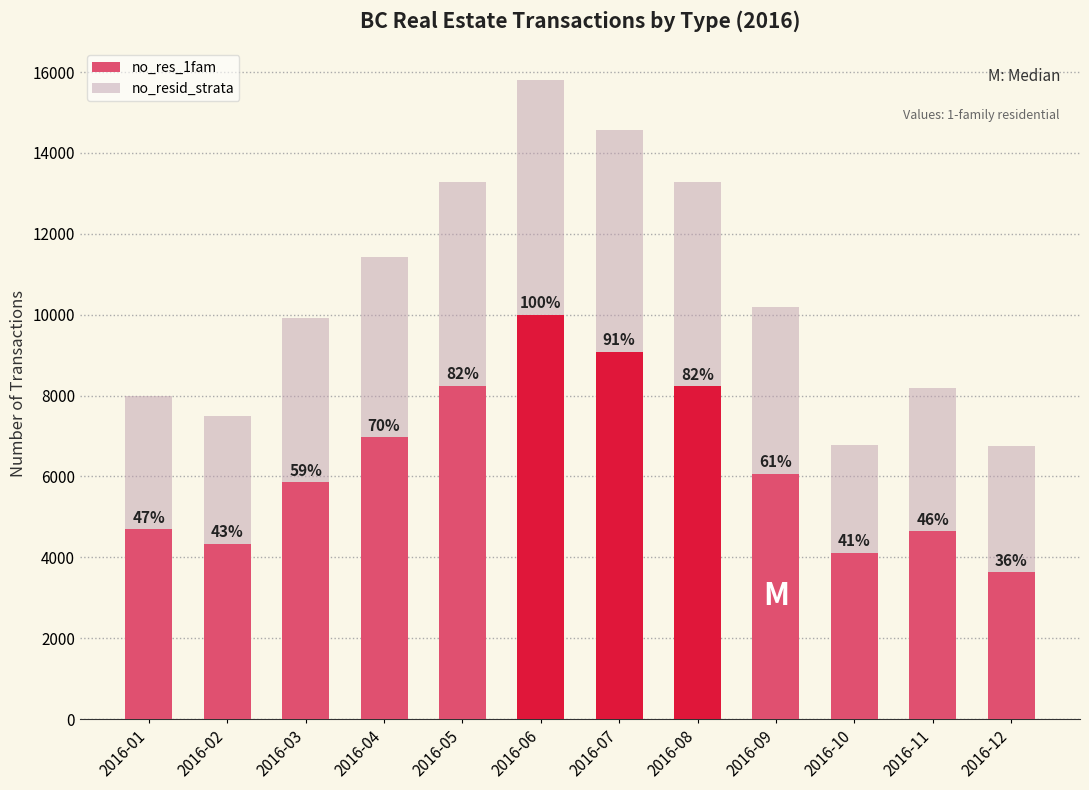

Are the bars grouped side by side (vs. stacked)?

No